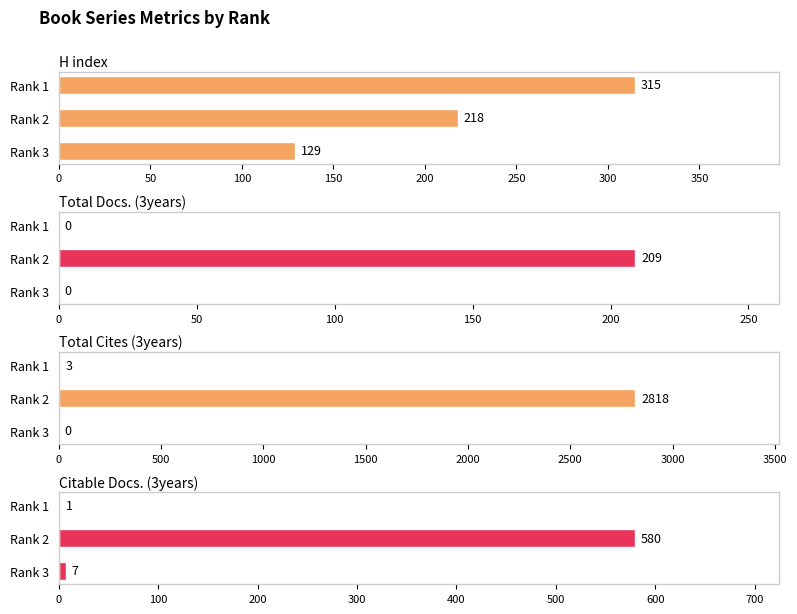

List the series in order of their peak value, lowest first.

Total Docs. (3years), H index, Citable Docs. (3years), Total Cites (3years)